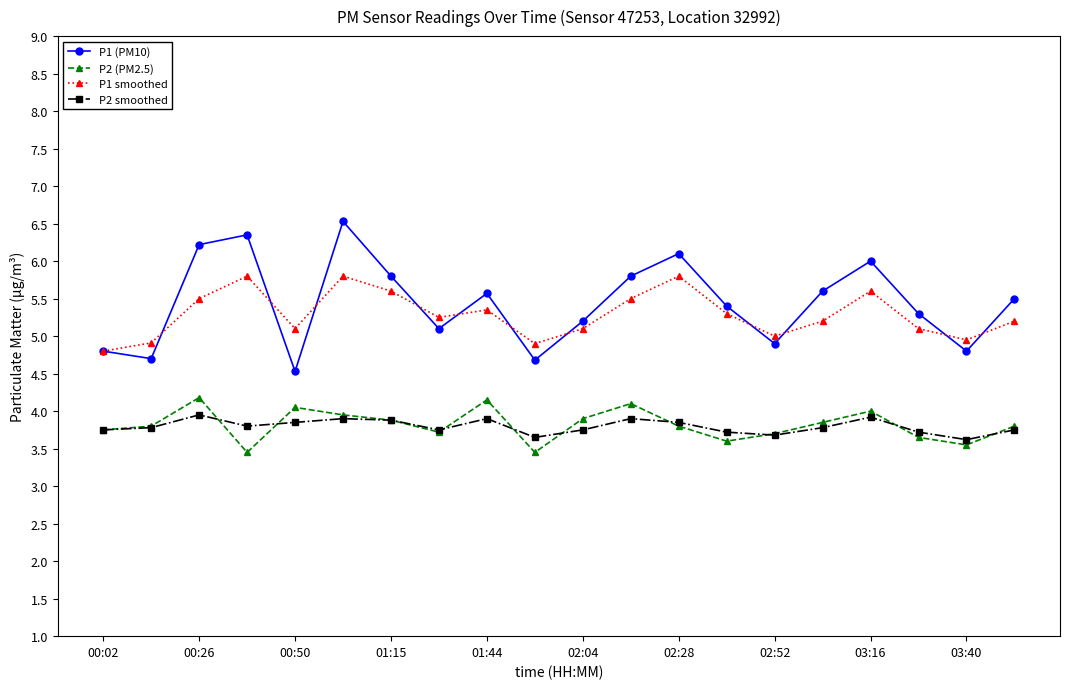

What is the maximum value shown in the chart?

6.5